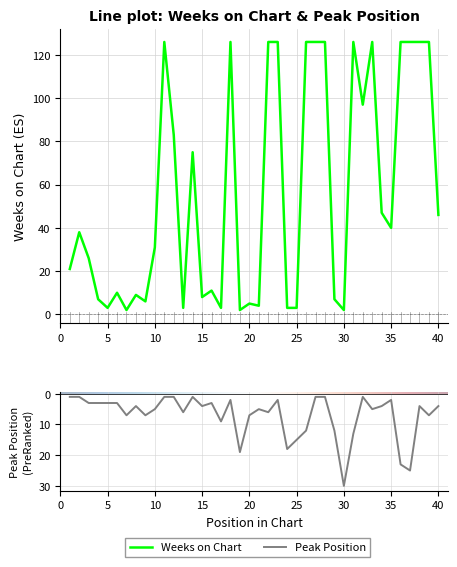

How many values in the Peak Position series are below 4?

16